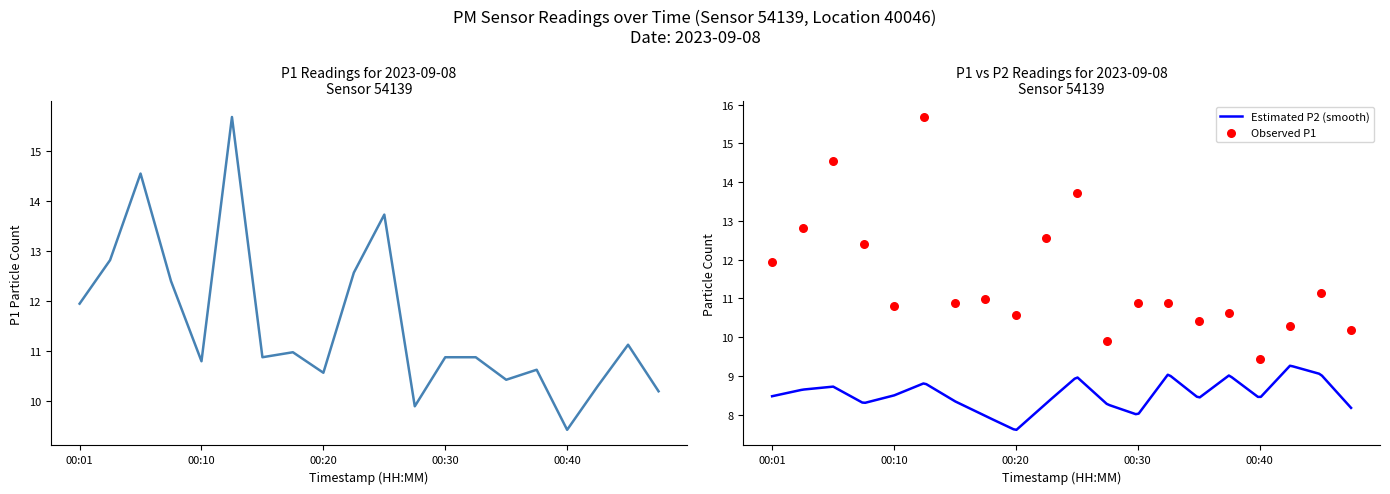

What is the change in value from 6 to 11?

-1.0